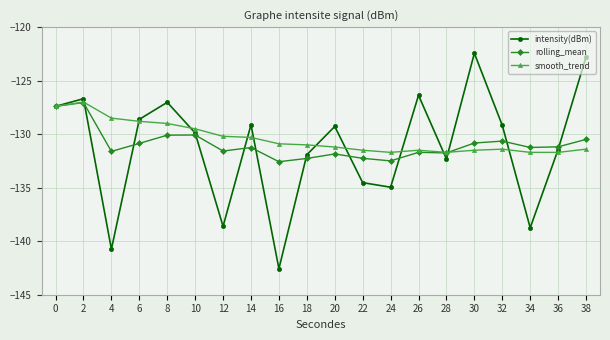

What is the total value across all series at 24?

-399.2